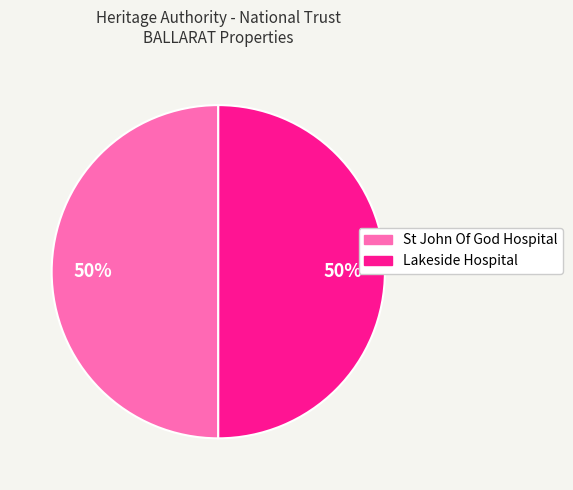

Is it true that Lakeside Hospital is 50% of the pie?

True